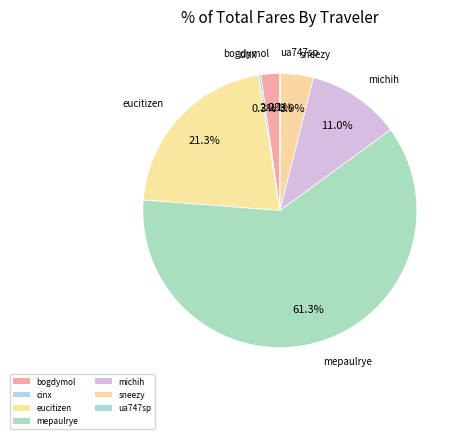

What is the total percentage of eucitizen and ua747sp?

21.4%